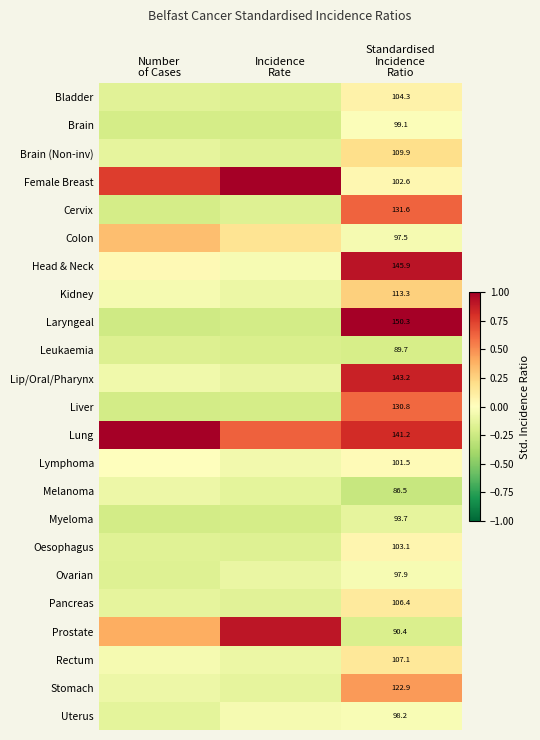

Read the Kidney value at Incidence Rate.

-0.1